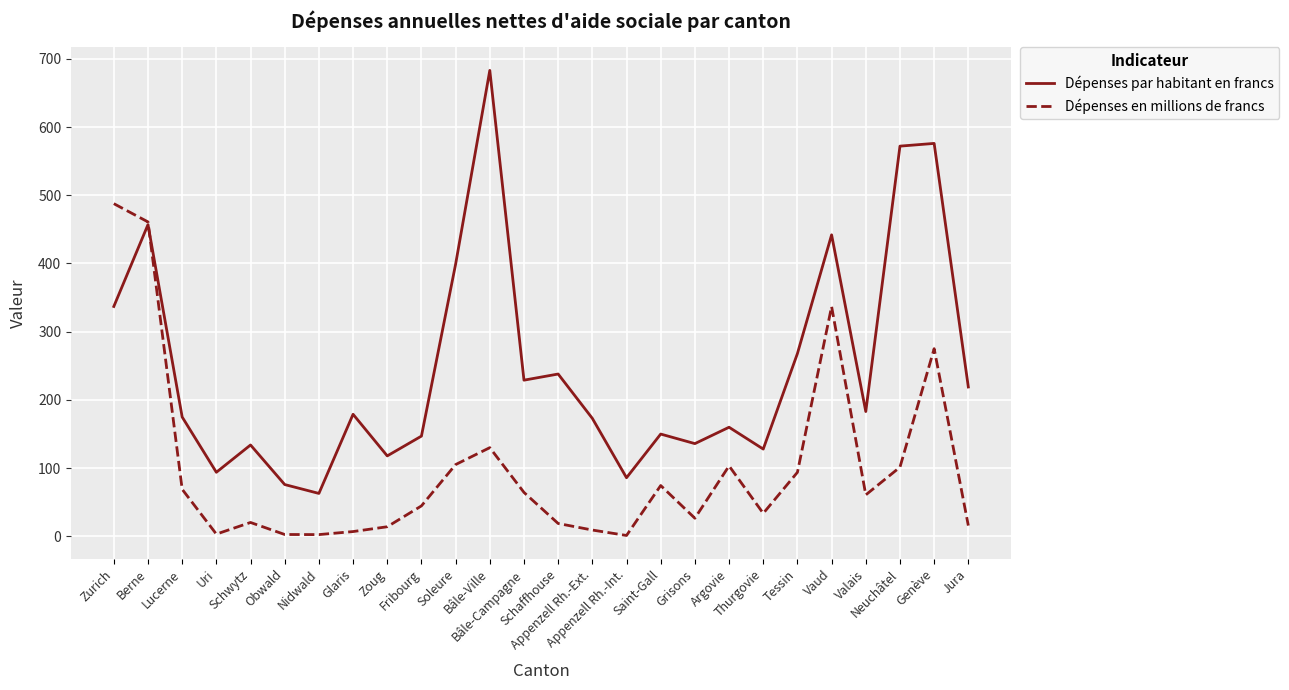

At which category does Dépenses en millions de francs reach its first local peak?

Schwytz